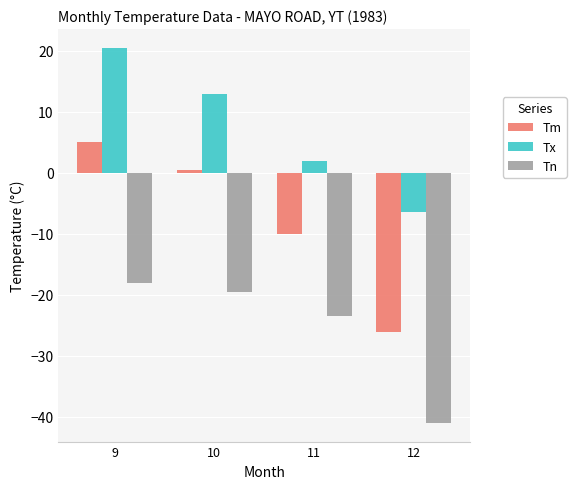

Reading right to left, what are all the values shown in this chart?

Tm: 12=-26.1	11=-10.1	10=0.4	9=5.0
Tx: 12=-6.5	11=2.0	10=13.0	9=20.5
Tn: 12=-41.0	11=-23.5	10=-19.5	9=-18.0